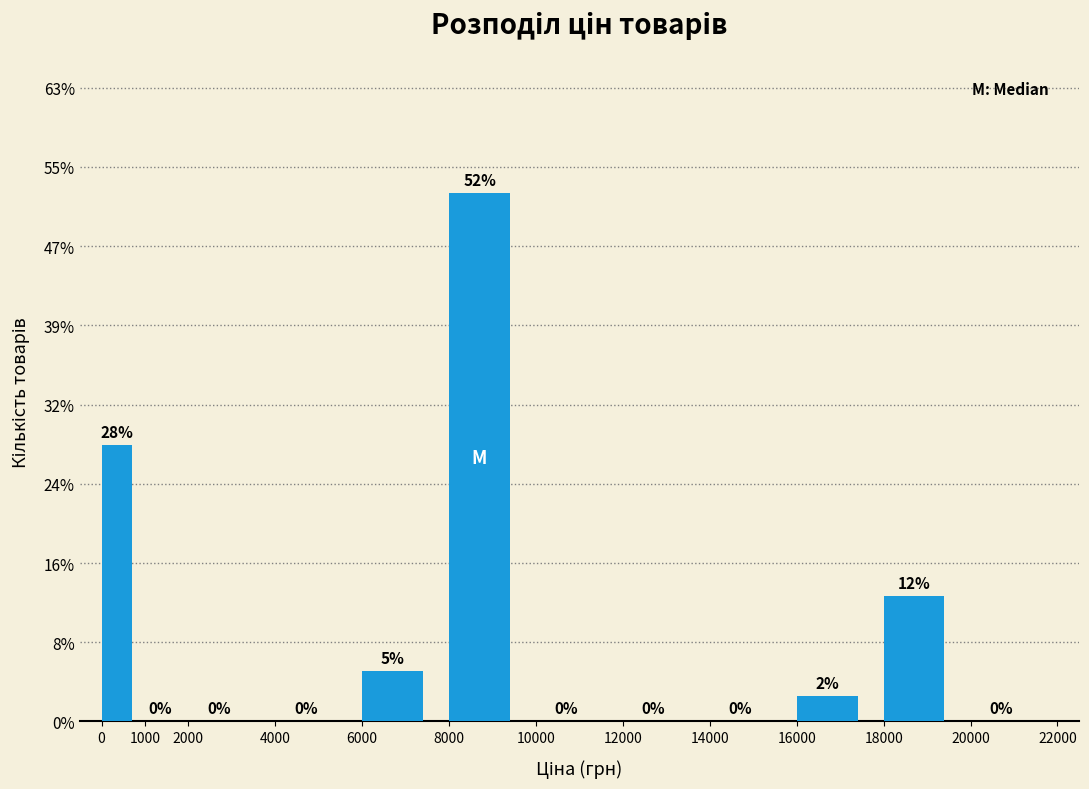

Which range on the x-axis has the tallest bar?

8000 to 10000